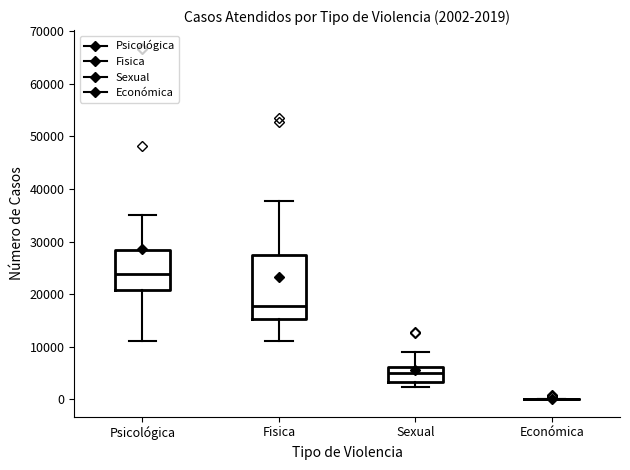

Comparing the boxes themselves (not the whiskers), which one is the tallest?

Fisica